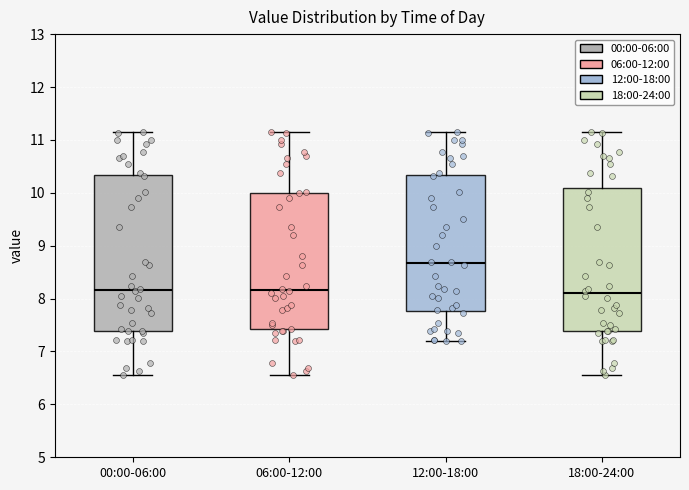

Reading left to right, transcribe this box plot: for each box, give where its median line is, the range the box spans, and where its two whiskers end, as read against the y-axis. The values are not printed on the chart, so give them approximately, as read against the axis.

00:00-06:00: median 8.2, box 7.4 to 10.3, whiskers 6.6 to 11.2
06:00-12:00: median 8.2, box 7.4 to 10.0, whiskers 6.6 to 11.2
12:00-18:00: median 8.7, box 7.8 to 10.3, whiskers 7.2 to 11.2
18:00-24:00: median 8.1, box 7.4 to 10.1, whiskers 6.6 to 11.2